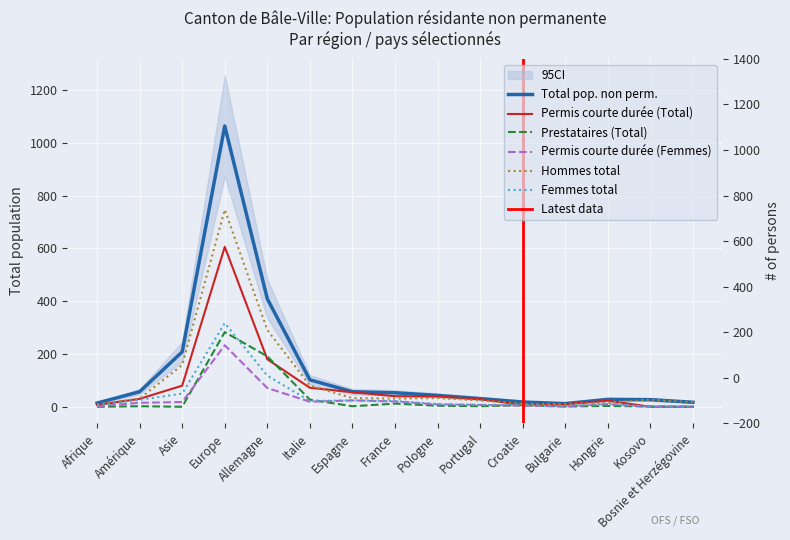

At Hongrie, list the series in order from smallest to largest.

Prestataires (Total), Permis courte durée (Femmes), Femmes total, Hommes total, Permis courte durée (Total), Total pop. non perm.